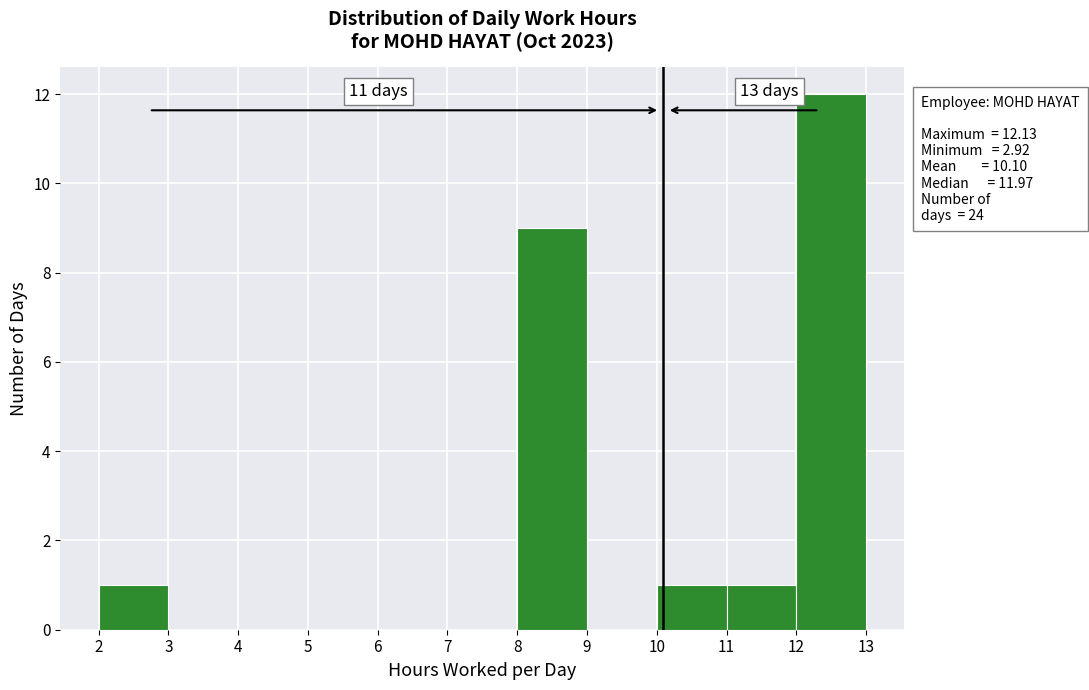

Over which range of the x-axis is the bar tallest?

12 to 13